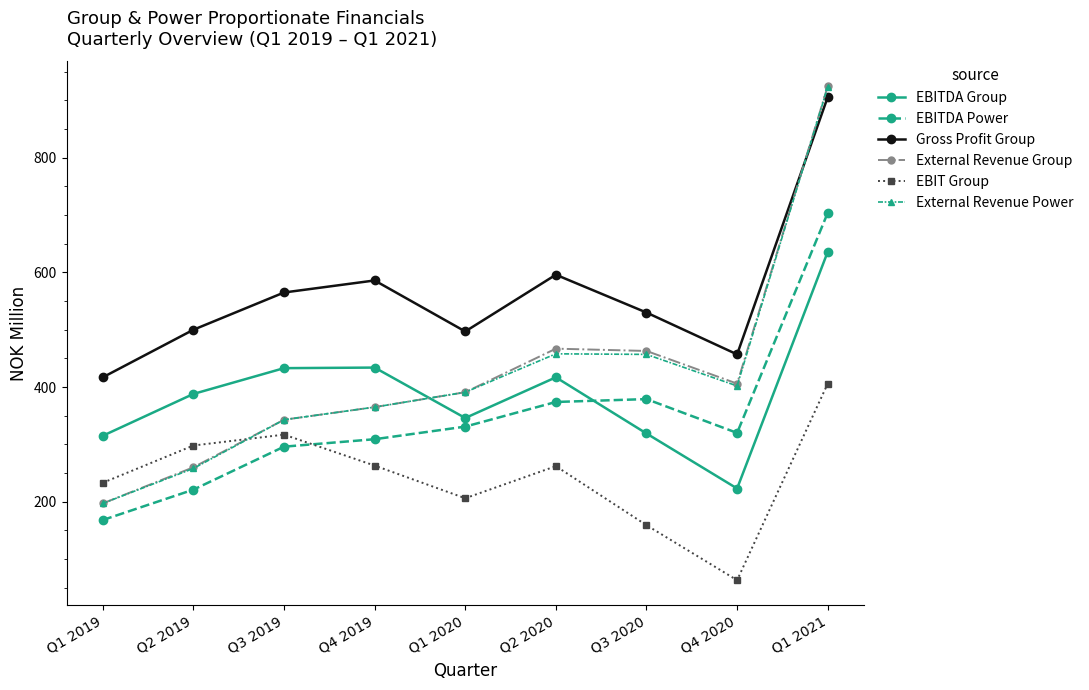

What is the total value across all series at Q4 2020?

1871